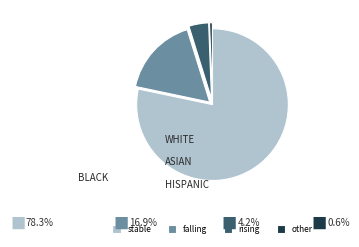

What is the majority slice?

stable